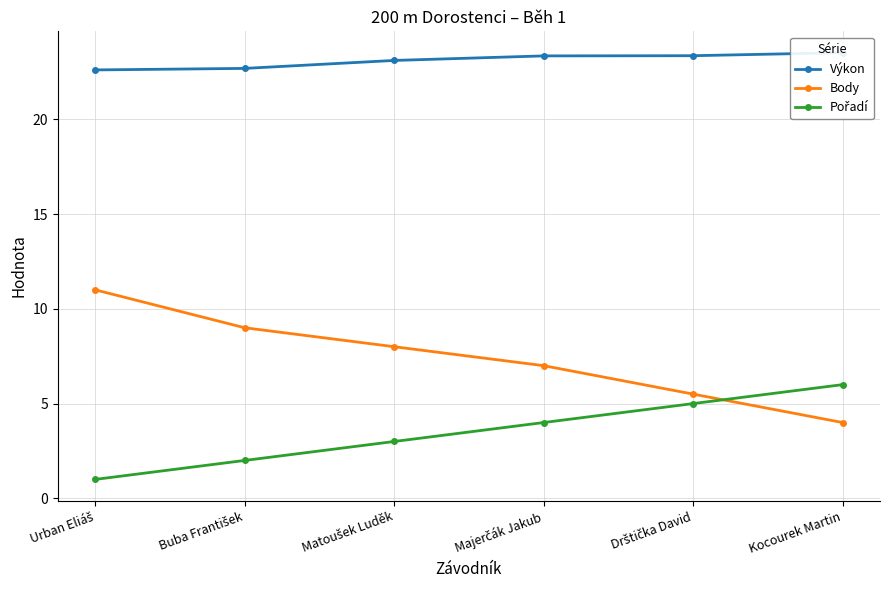

At which label does Výkon reach its minimum?

Urban Eliáš